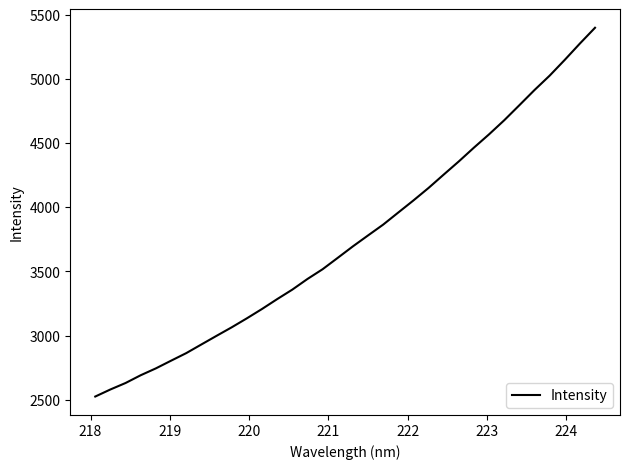

What is the smallest value displayed?

2524.2